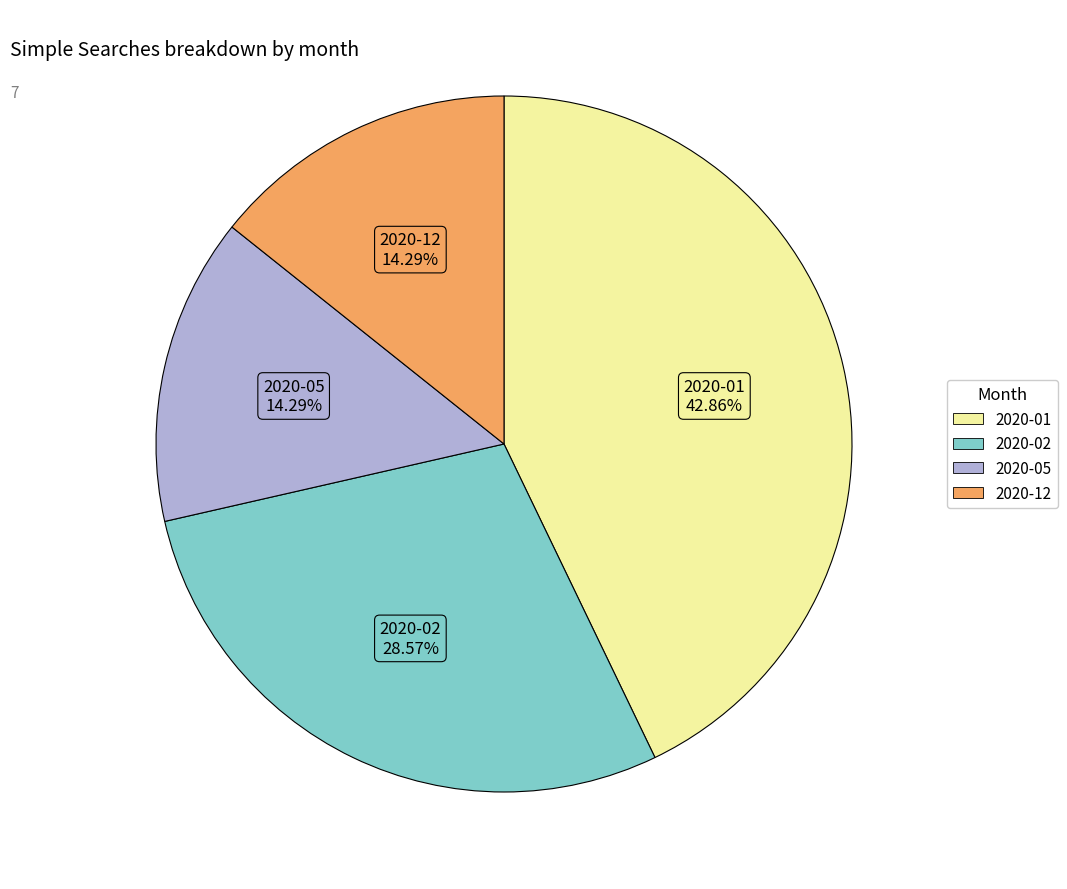

To the nearest percent, what is the difference between the largest and smallest slice percentages?

29%